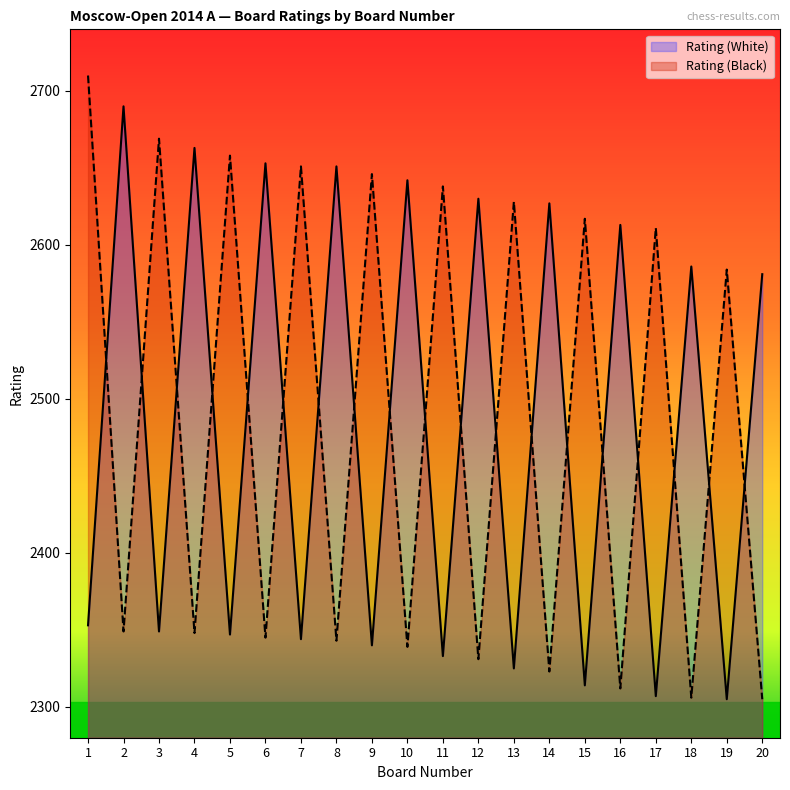

Which category has the highest value in the Rating (White) series?

2